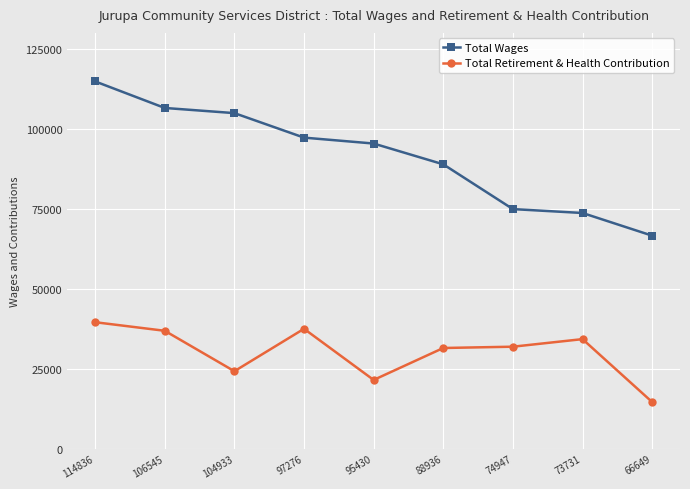

At 73731, list the series in order from smallest to largest.

Total Retirement & Health Contribution, Total Wages